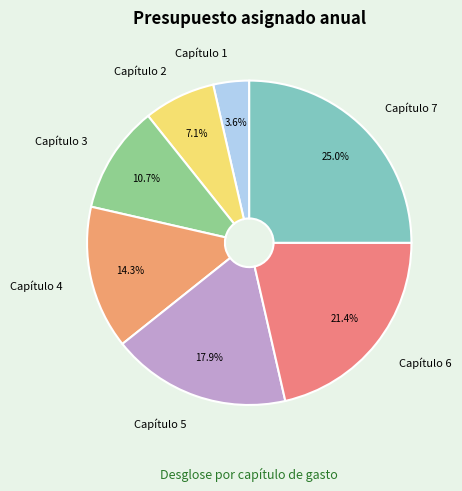

Is the sum of Capítulo 6 and Capítulo 1 greater than half?

No